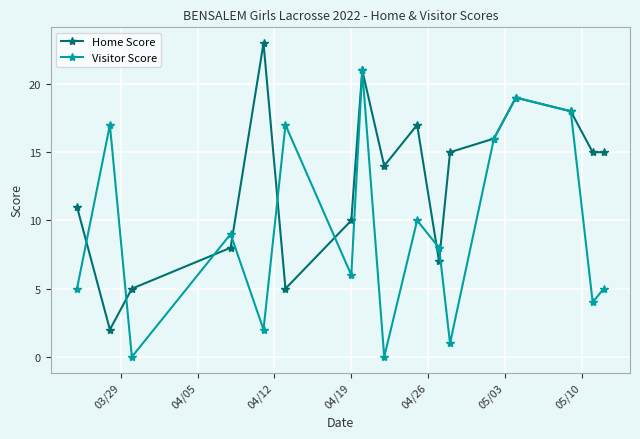

List the series in order of their overall mean, highest first.

Home Score, Visitor Score